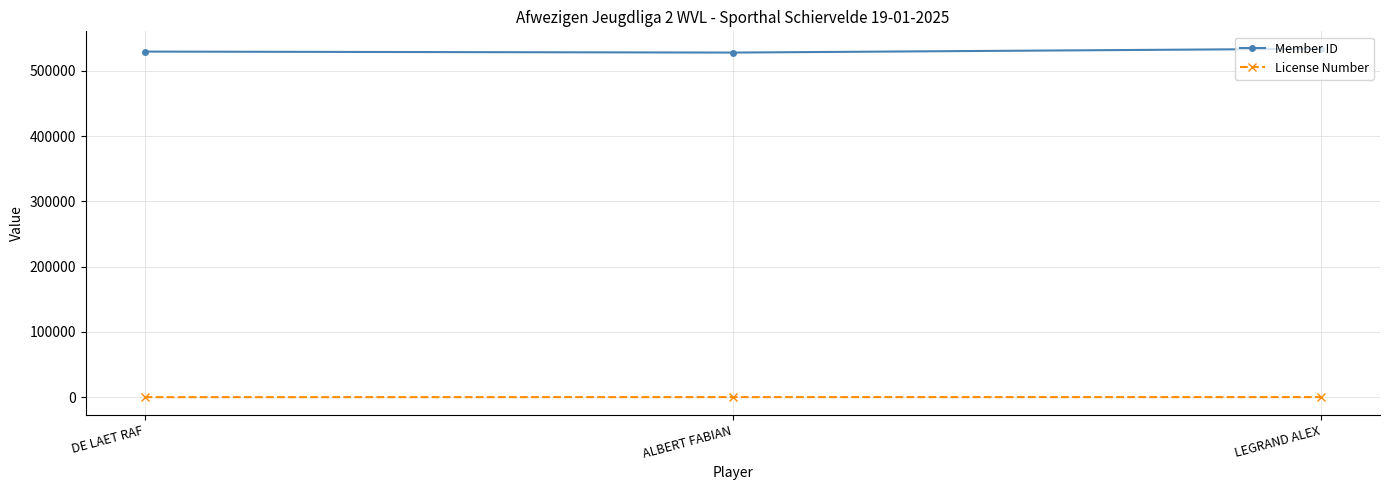

What is the greatest value displayed?

533810